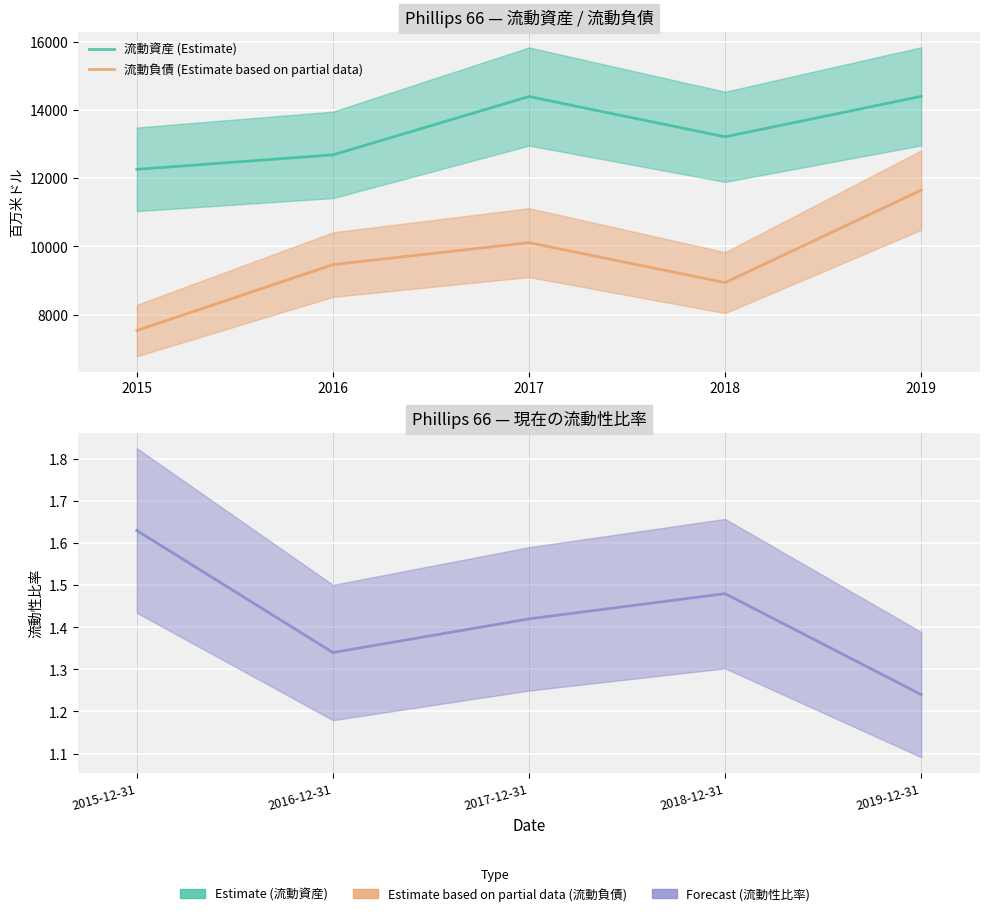

What is the approximate value of 現在の流動性比率 (Forecast) at 2017-12-31?

1.4